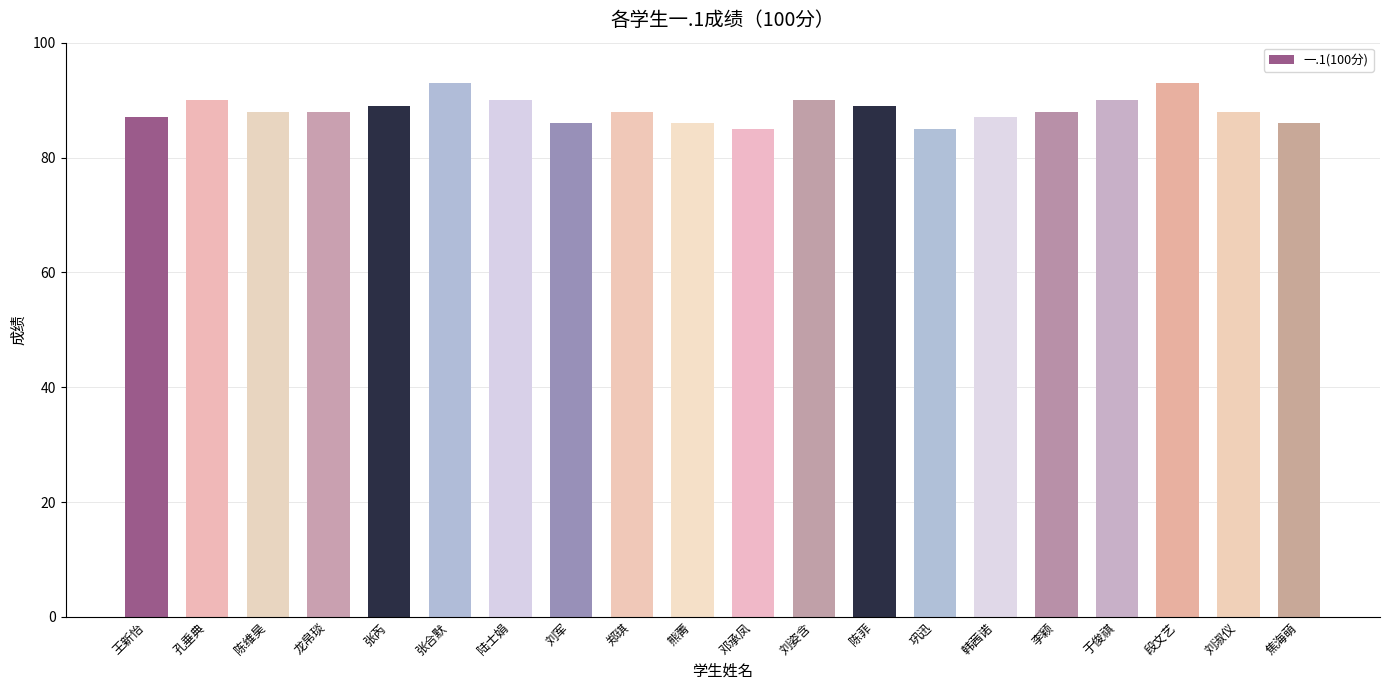

What is the greatest value displayed?

93